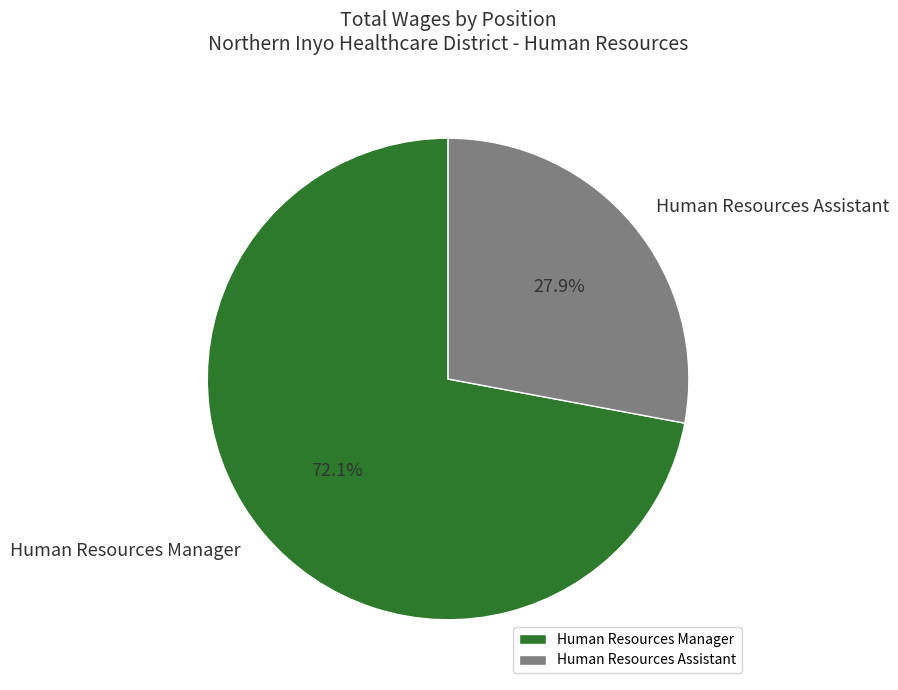

Which category has the biggest portion of the pie?

Human Resources Manager